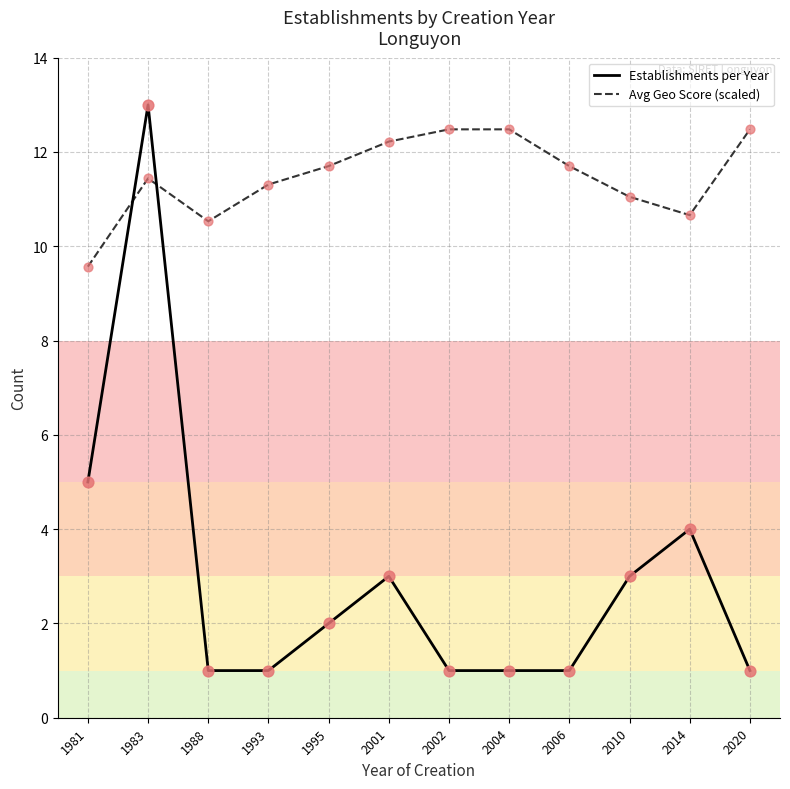

Which series has the largest total across all categories?

Avg Geo Score (scaled)